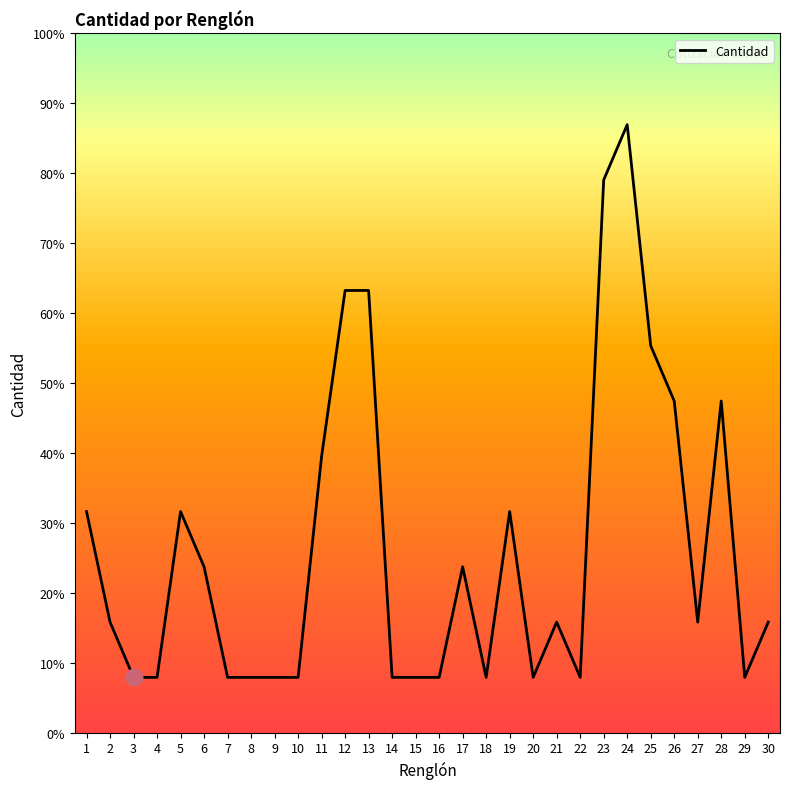

Does the chart display data point markers on the line(s)?

No